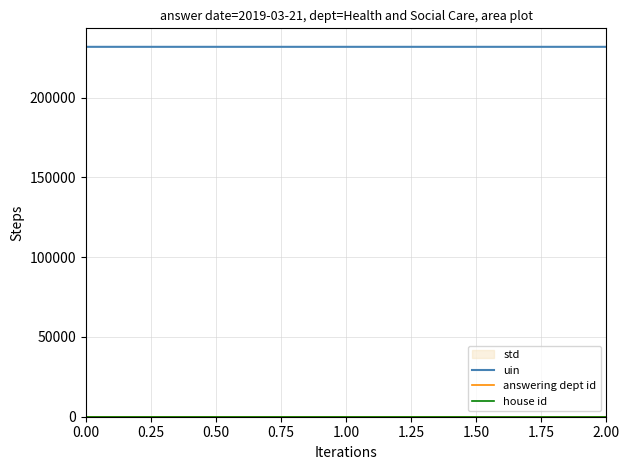

Is it true that uin equals 67475 at 0.00?

False